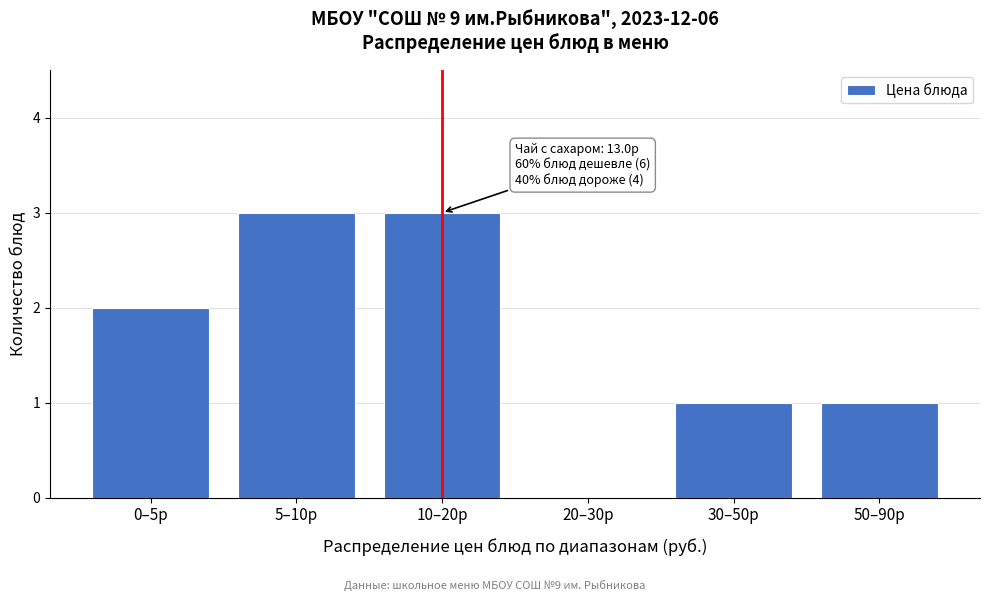

Reading left to right, transcribe all the data shown in this chart.

0–5р=2	5–10р=3	10–20р=3	20–30р=0	30–50р=1	50–90р=1